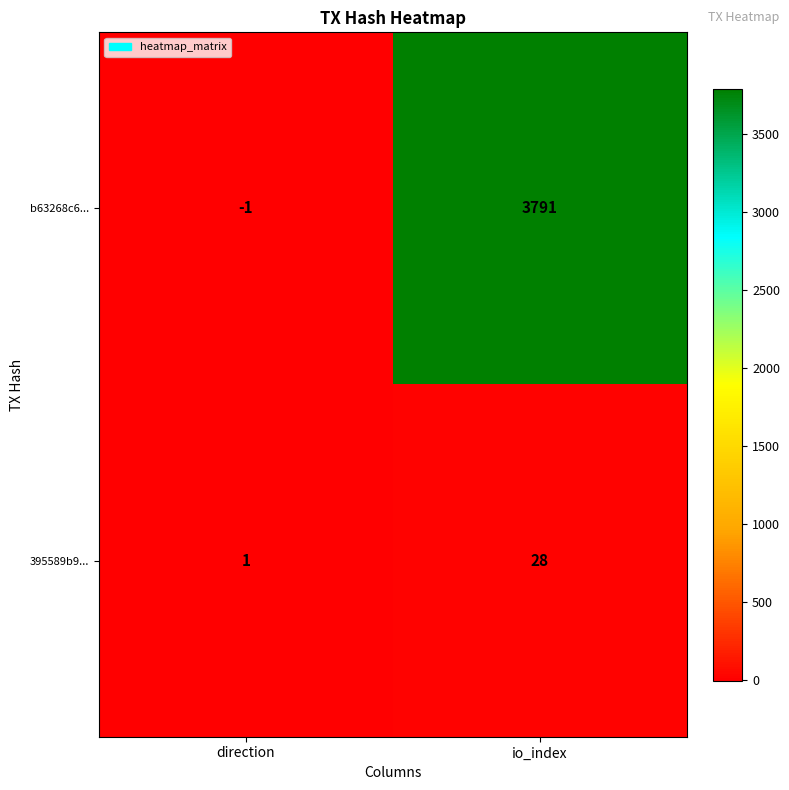

What value does the 395589b9... series have at io_index?

28